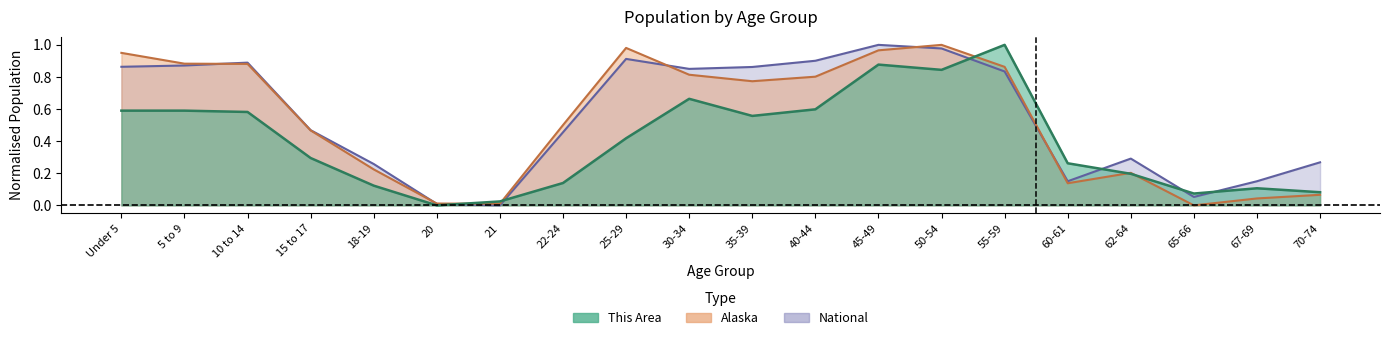

True or false: This Area has a value of 0.4 at 45-49.

False